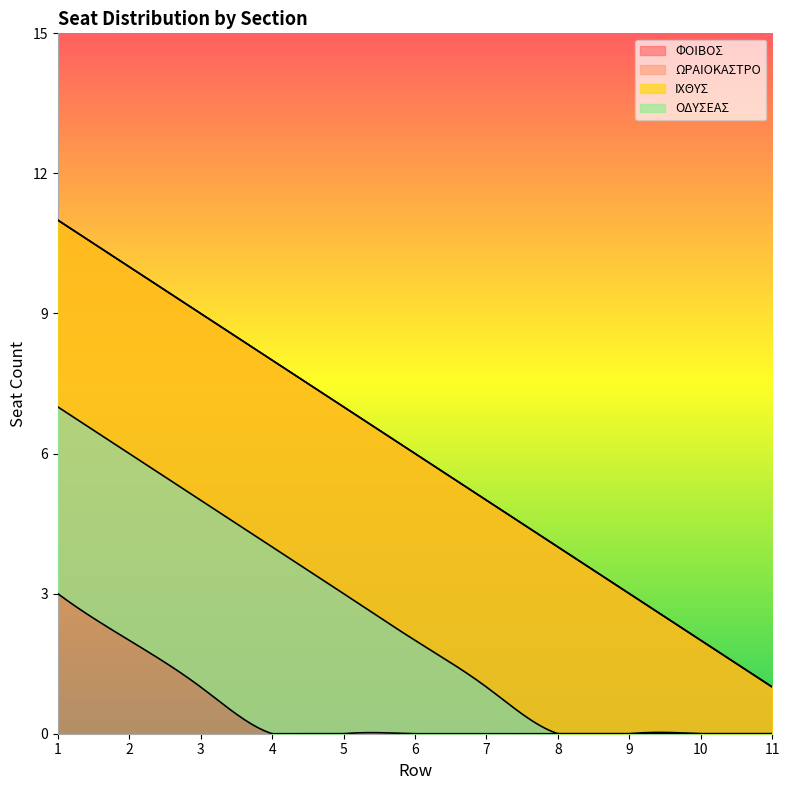

Reading left to right, transcribe all the data shown in this chart.

ΦΟΙΒΟΣ: 11	10	9	8	7	6	5	4	3	2	1
ΩΡΑΙΟΚΑΣΤΡΟ: 11	10	9	8	7	6	5	4	3	2	1
ΙΧΘΥΣ: 7	6	5	4	3	2	1	0	0	0	0
ΟΔΥΣΕΑΣ: 3	2	1	0	0	0	0	0	0	0	0